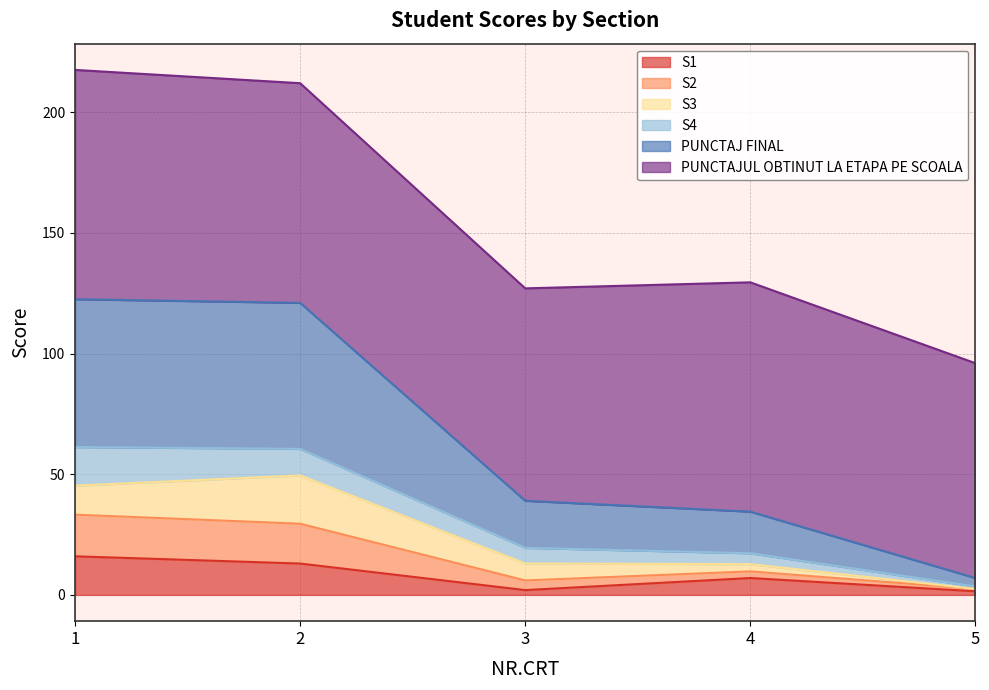

What is the total value across all series at 2?

212.0